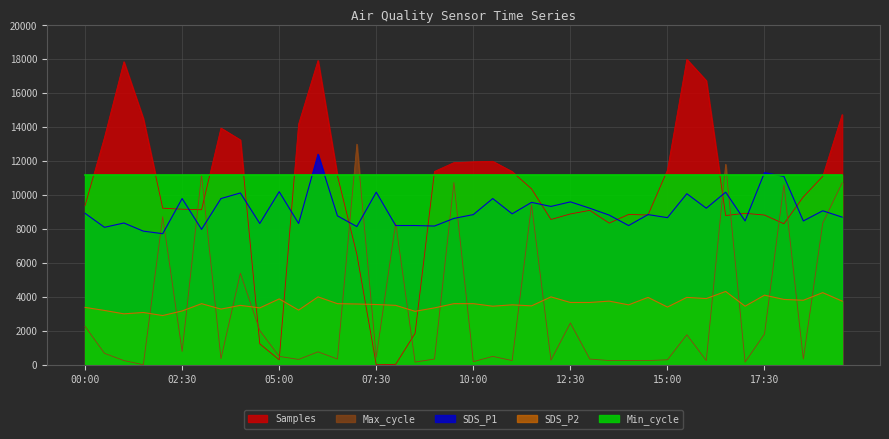

What is the sum of the SDS_P2 values at 03:00 and 00:30?

6800.0